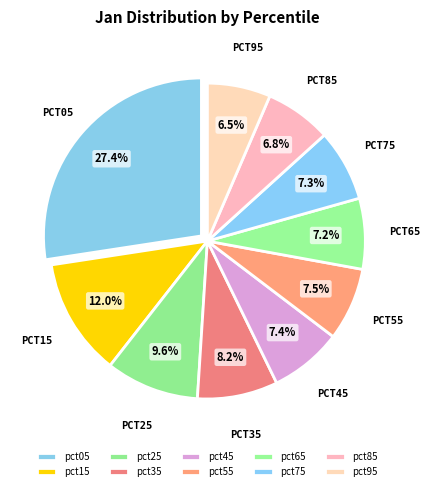

Does pct95 account for over 50% of the chart?

No